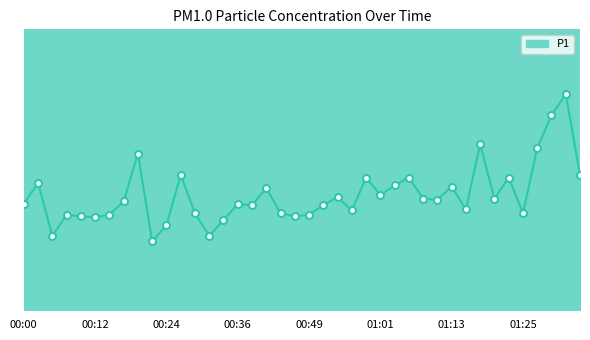

Is this an area chart (filled region under the line)?

Yes